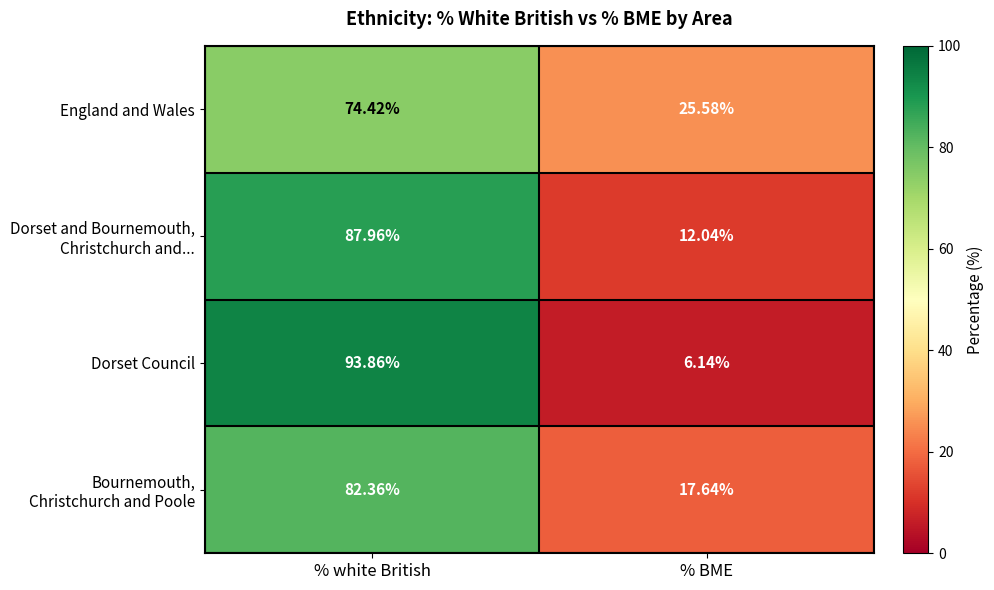

Which series changed the most between % white British and % BME?

Dorset Council